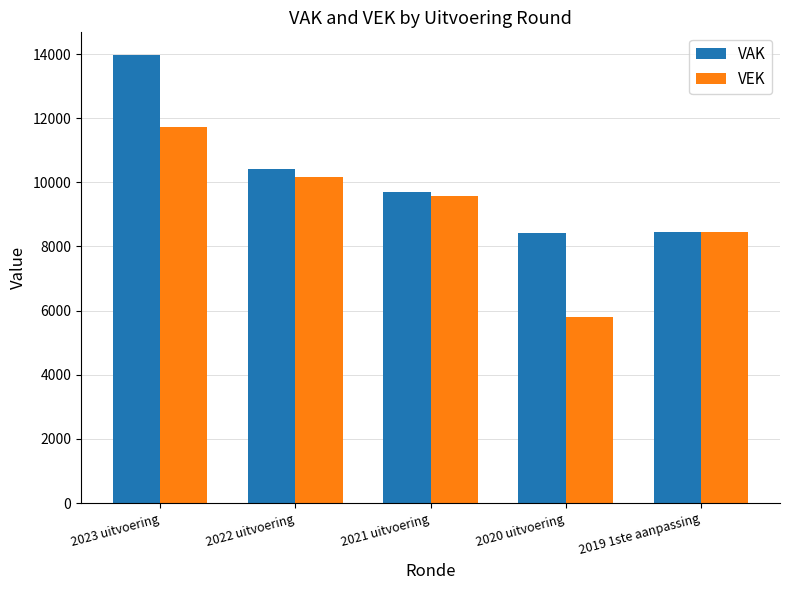

How many bars are there in total?

10